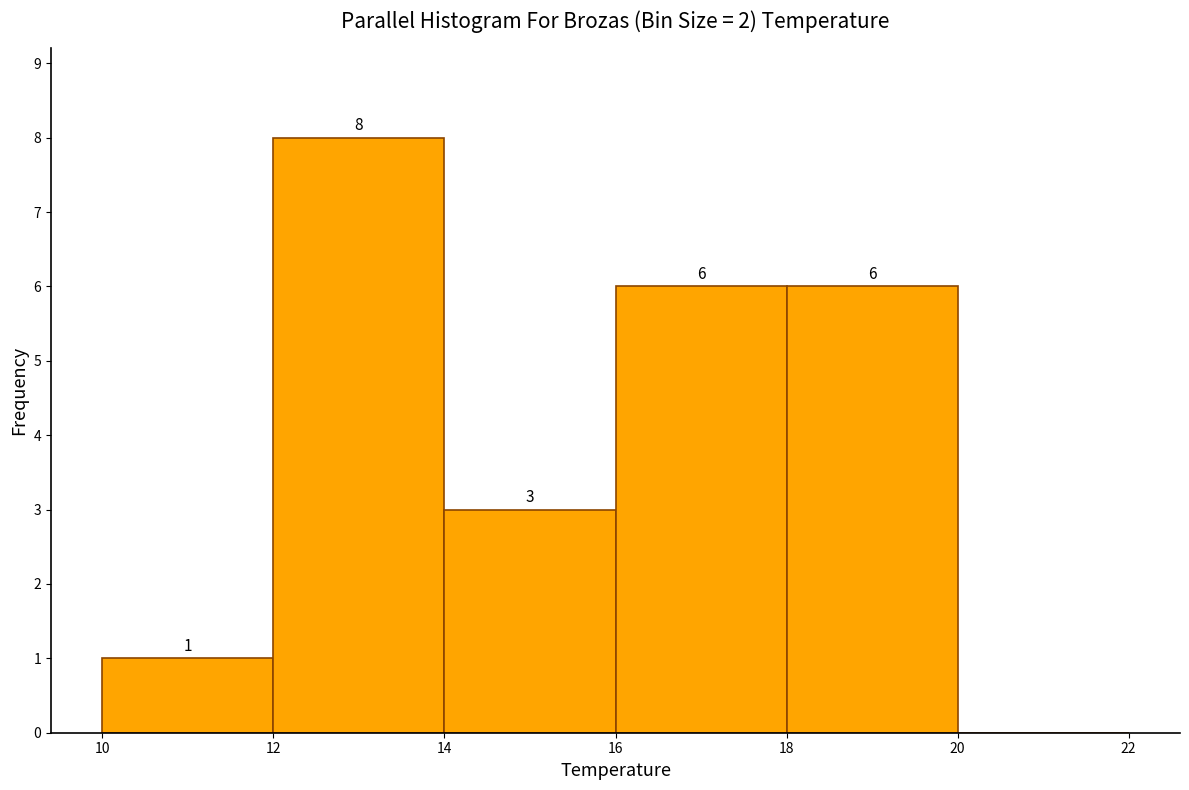

Over which range of the x-axis is the bar tallest?

12 to 14